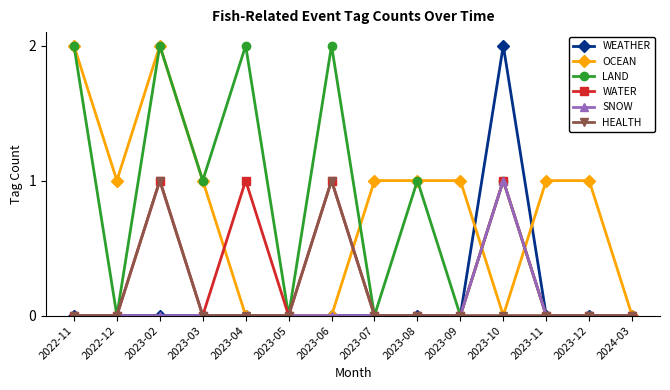

At which category does OCEAN reach its first local peak?

2023-02